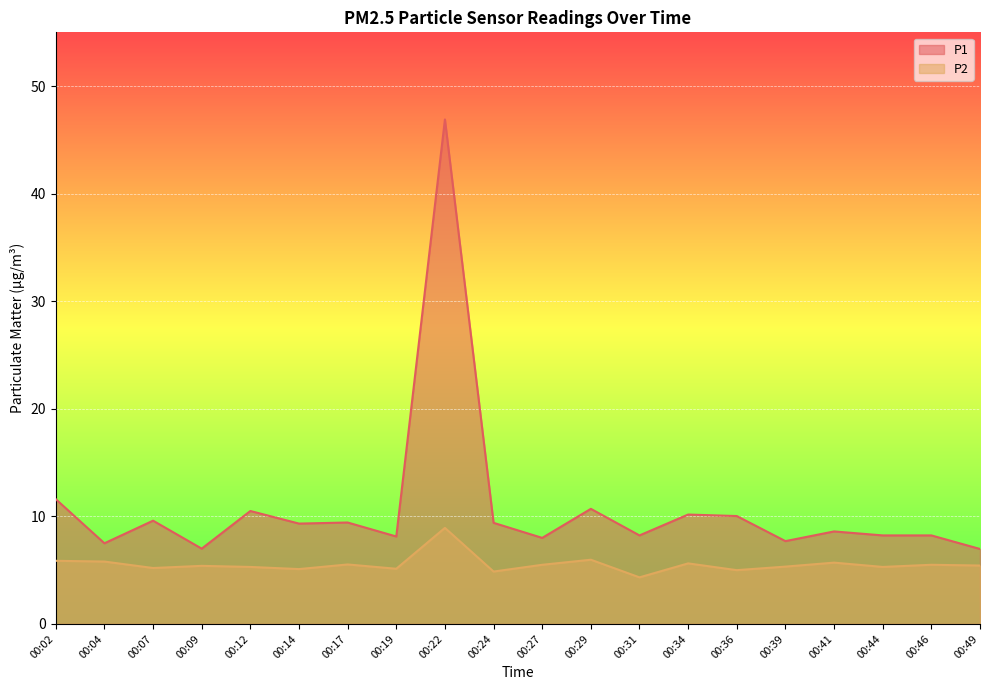

What is the sum of all P1 values?

216.2